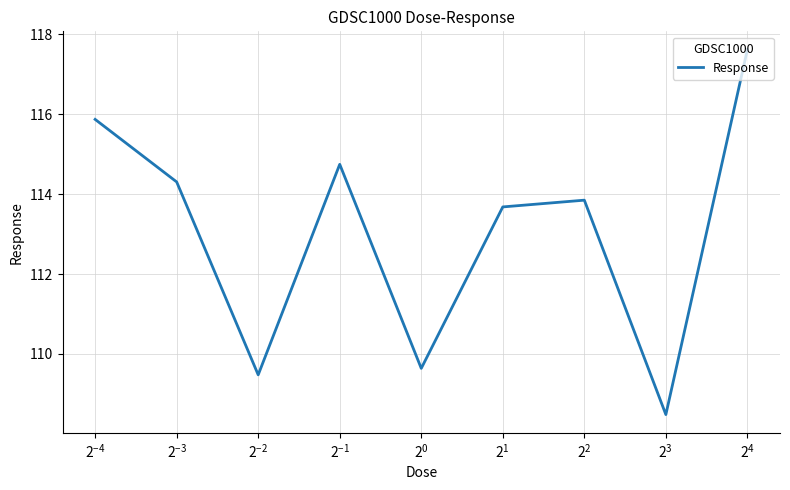

What is the minimum value shown in the chart?

108.5